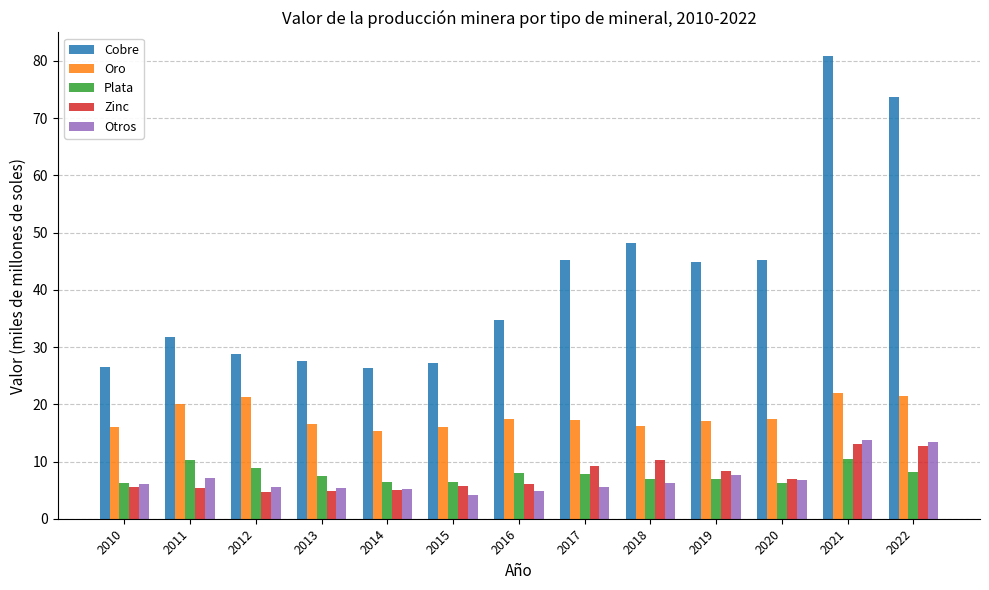

How many data points in Cobre are less than 34?

6